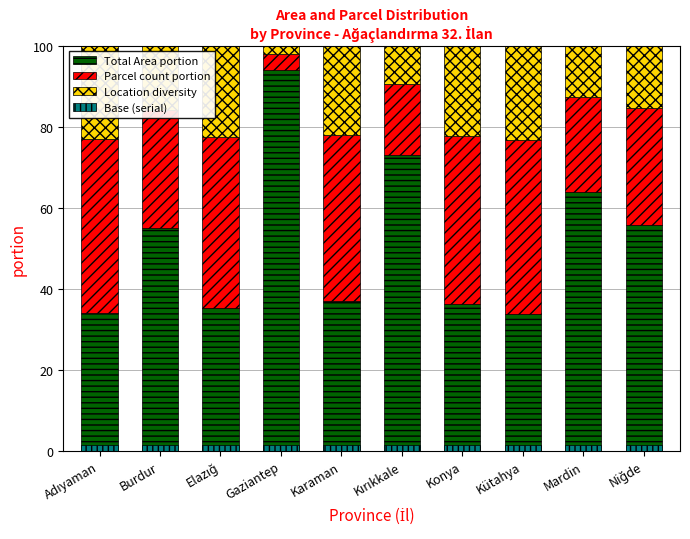

At Niğde, list the series in order from largest to smallest.

Total Area portion, Parcel count portion, Location diversity, Base (serial)